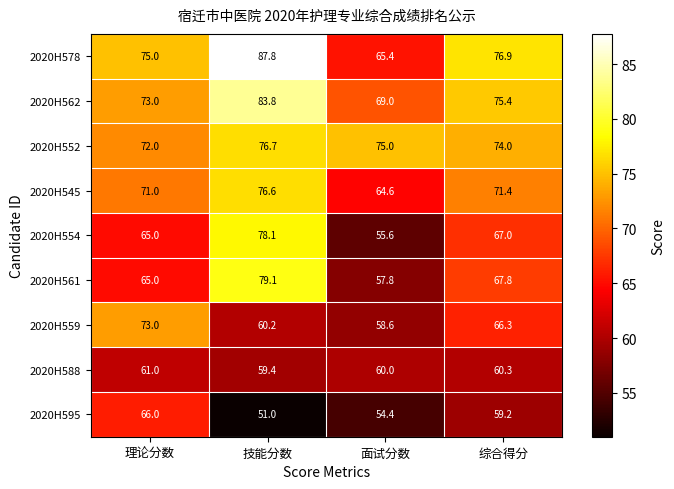

The 2020H559 series shows 60.2 at 技能分数. True or false?

True